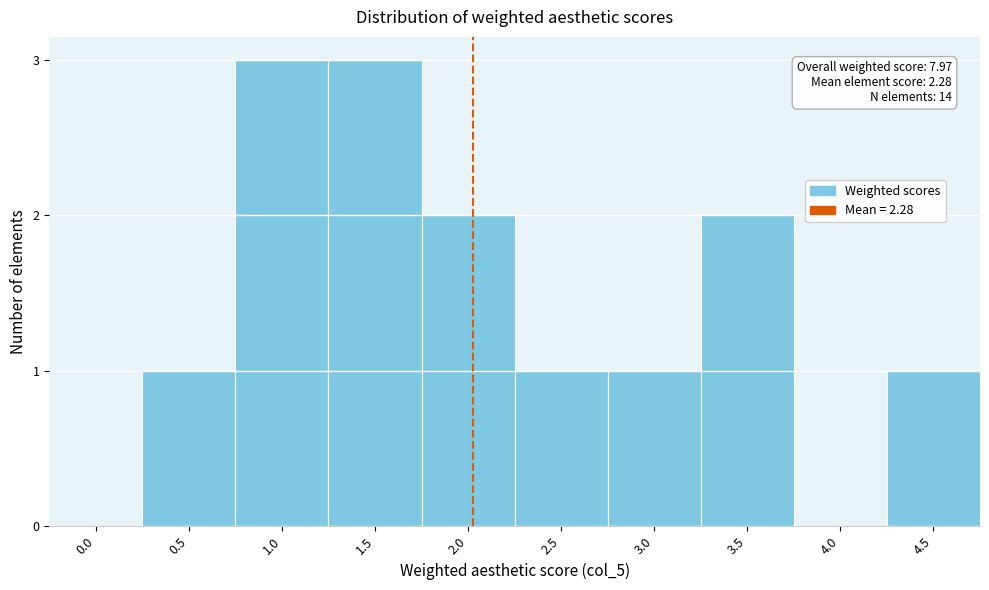

Reading left to right, extract all data points from this chart.

0.0=0	0.5=1	1.0=3	1.5=3	2.0=2	2.5=1	3.0=1	3.5=2	4.0=0	4.5=1